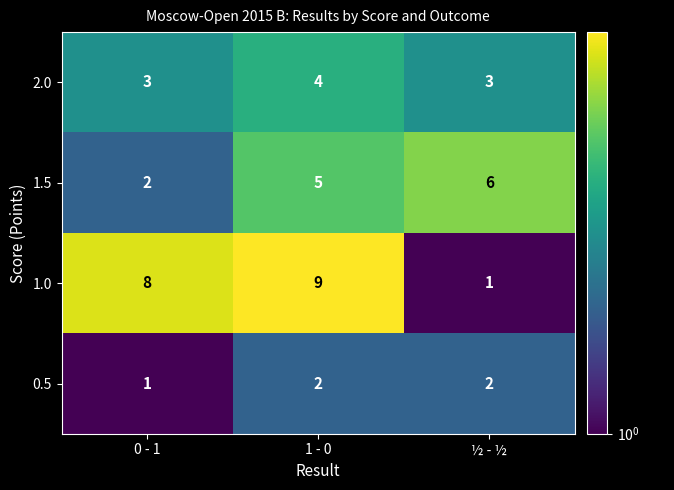

List the series in order of their overall mean, highest first.

1.0, 1.5, 2.0, 0.5